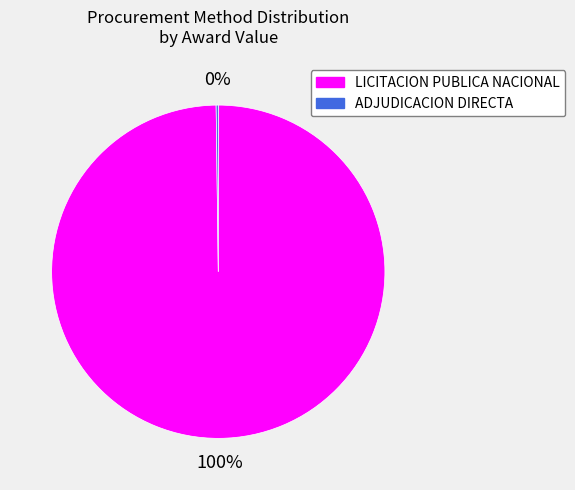

What is the largest slice in the pie chart?

LICITACION PUBLICA NACIONAL